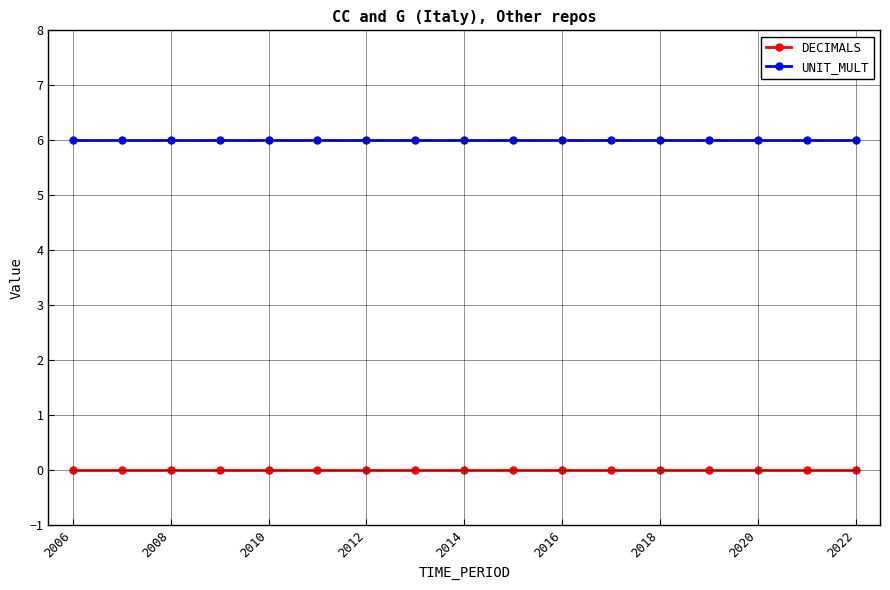

Rank the series by their average value, from lowest to highest.

DECIMALS, UNIT_MULT